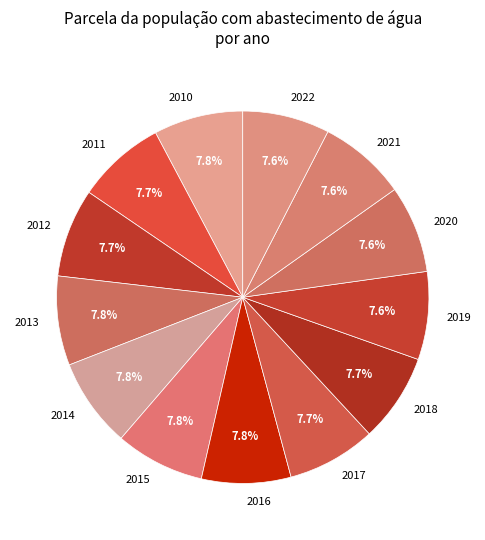

True or false: 2019 accounts for 8% of the total.

True